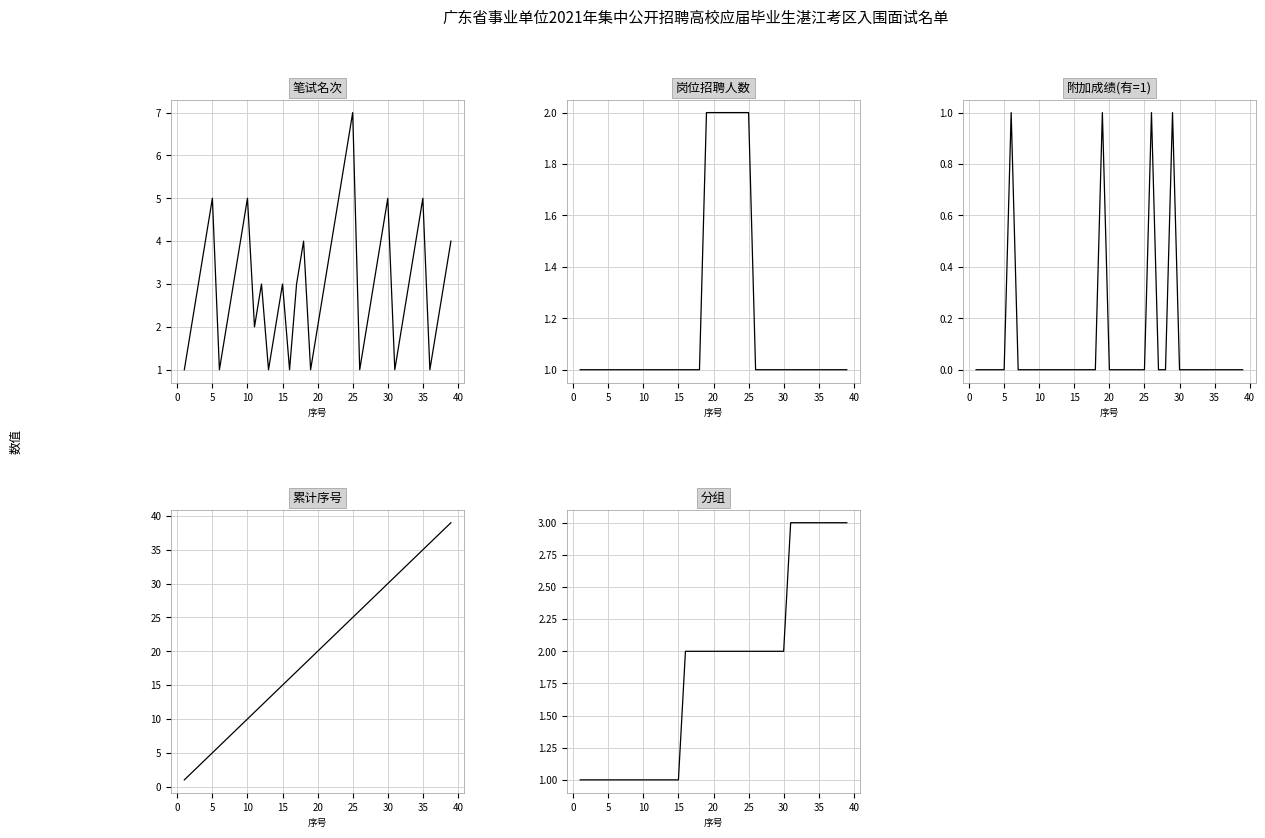

Does the chart have visible grid lines?

Yes